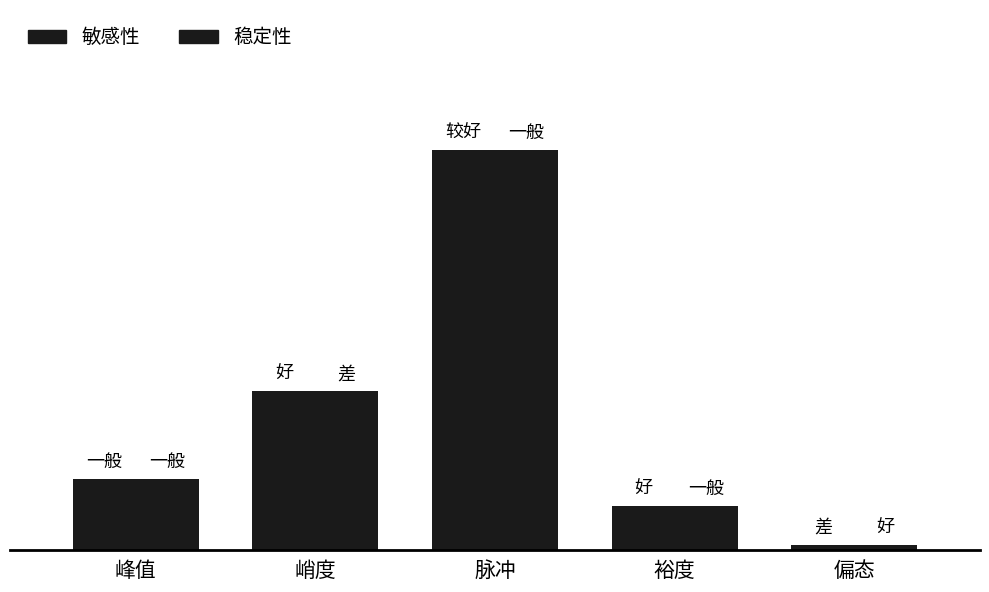

The 稳定性 series shows 1 at 偏态. True or false?

True